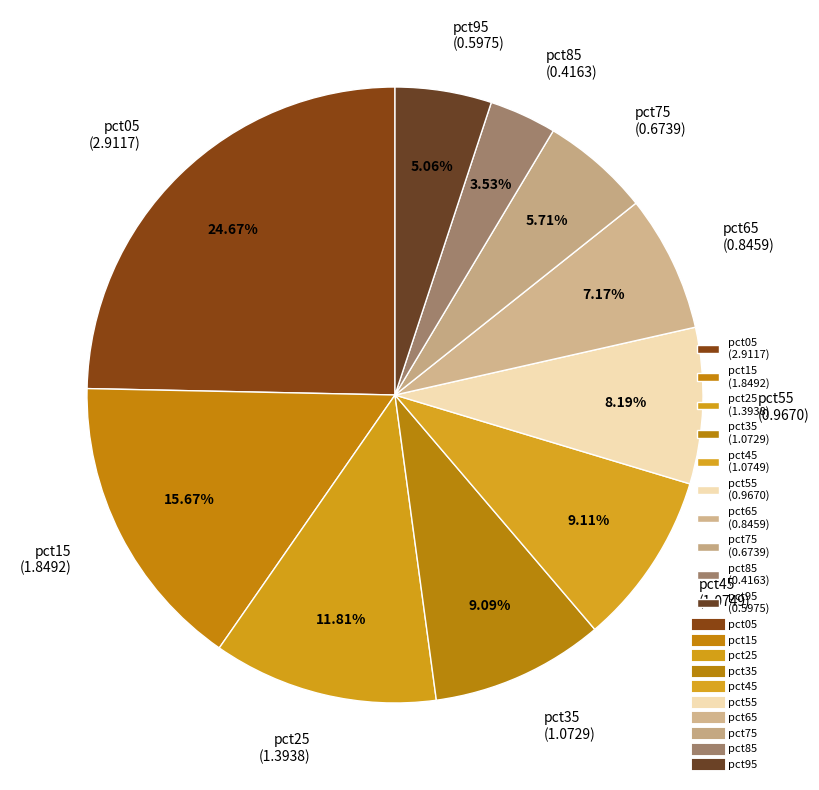

What percentage is the pct75 slice, to the nearest percent?

6%